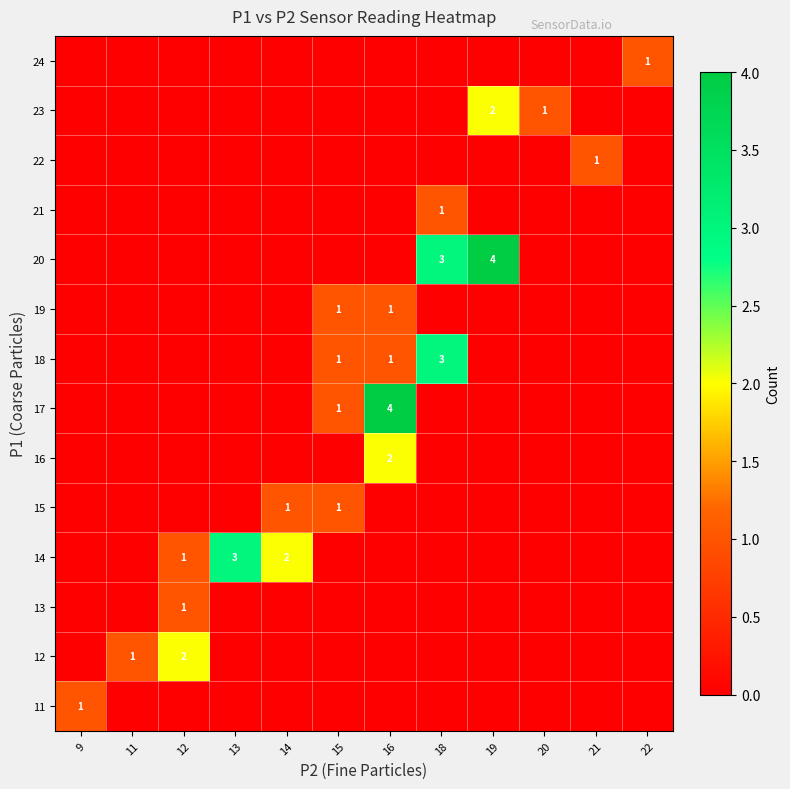

How many data points does each series have?

12